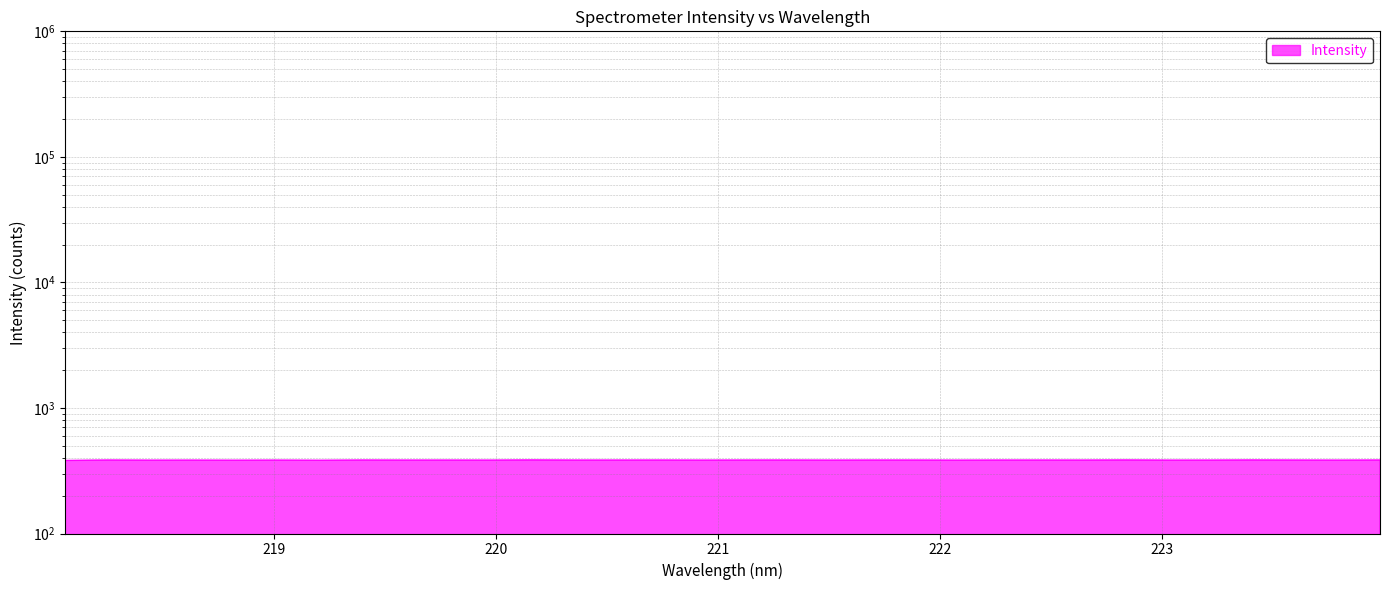

What is the change in value from 219.3979 to 222.6447?

+0.3